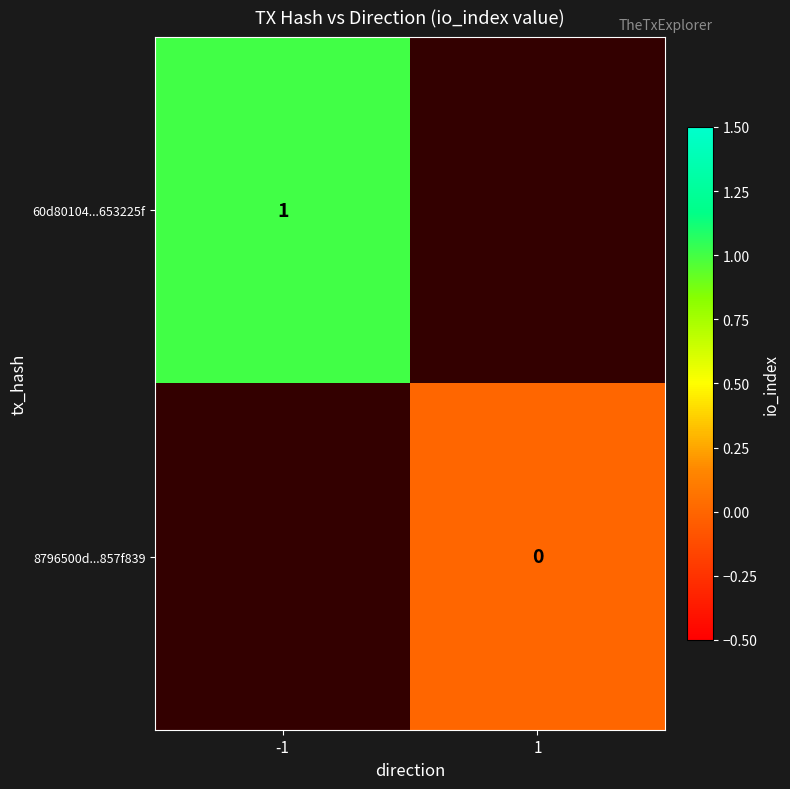

The 60d80104...653225f series shows 0 at -1. True or false?

False